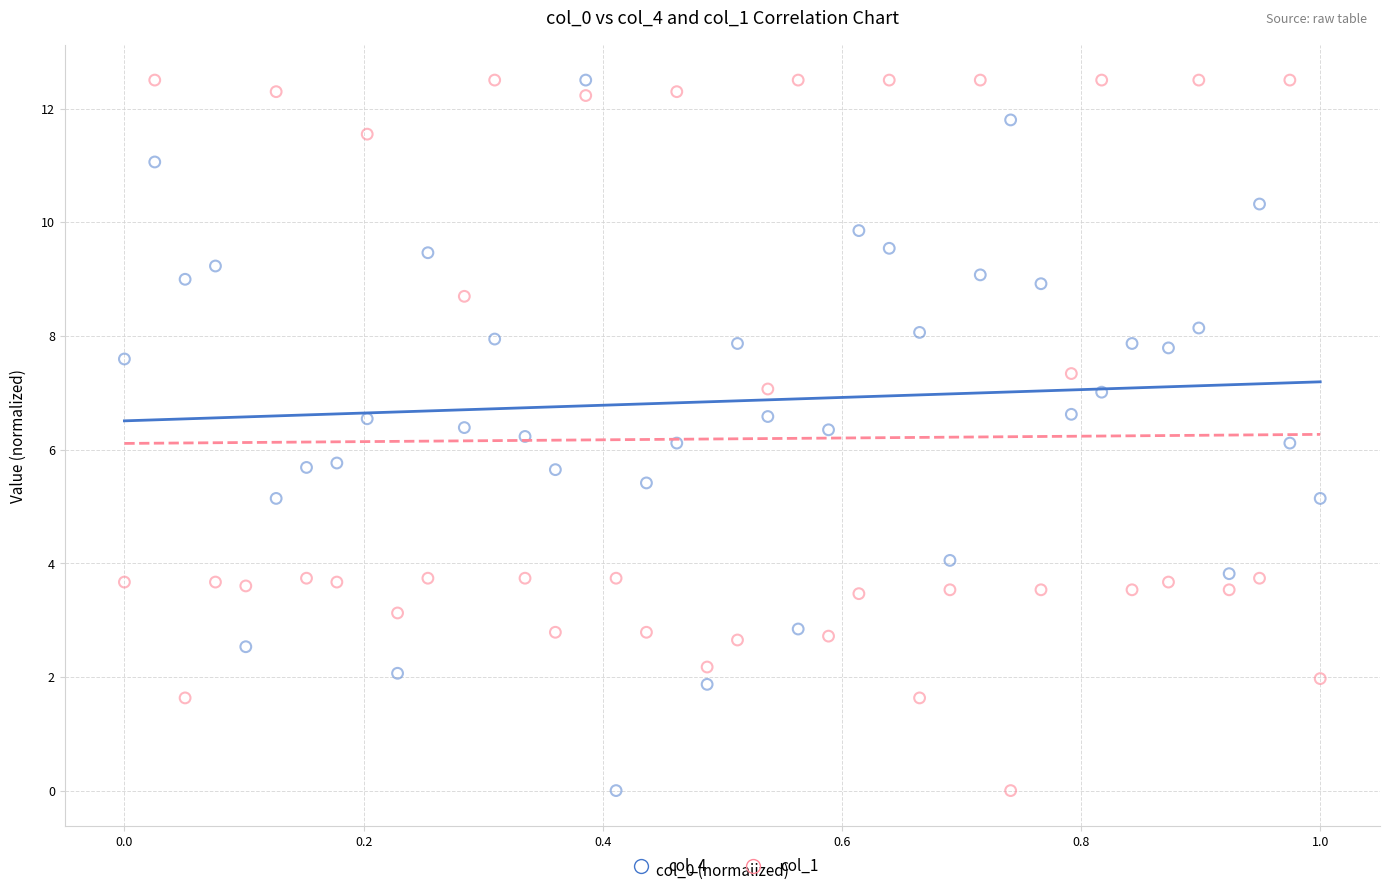

Across all data points, what is the range of Y values (max minus min)?

12.5